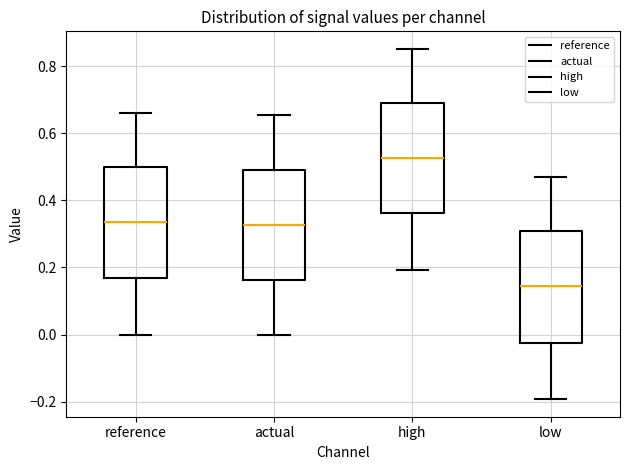

Reading left to right, transcribe this box plot: for each box, give where its median line is, the range the box spans, and where its two whiskers end, as read against the y-axis. The values are not printed on the chart, so give them approximately, as read against the axis.

reference: median 0.34, box 0.16 to 0.50, whiskers 0.00 to 0.66
actual: median 0.32, box 0.16 to 0.50, whiskers 0.00 to 0.66
high: median 0.52, box 0.36 to 0.70, whiskers 0.20 to 0.86
low: median 0.14, box -0.02 to 0.30, whiskers -0.20 to 0.48